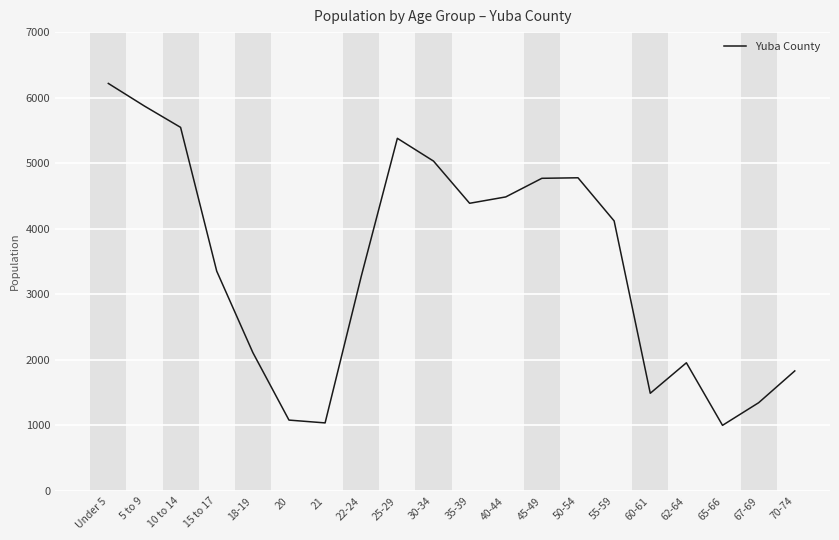

Approximately how many times larger is the value at 67-69 compared to 25-29?

0.3